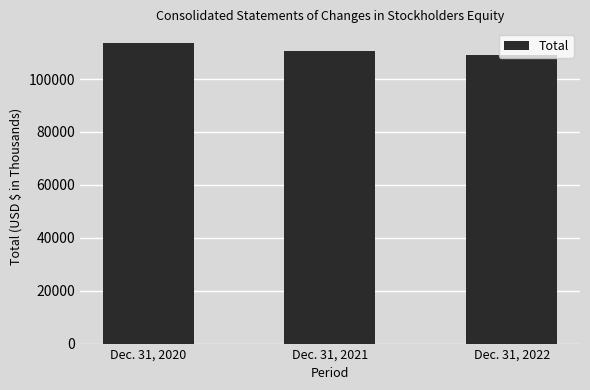

Reading left to right, list all the values displayed in this chart.

113486	110667	109262